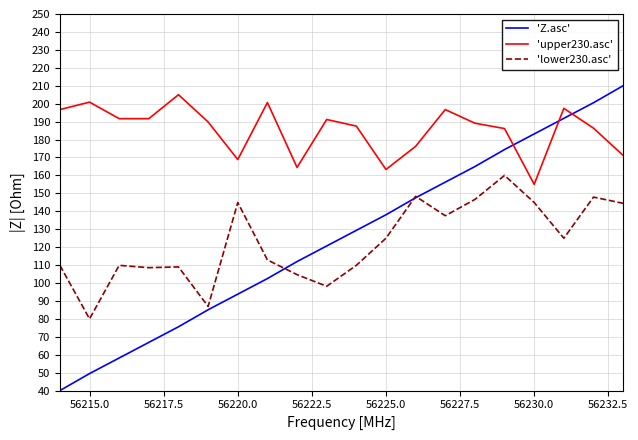

What is the minimum value for 'upper230.asc'?

155.0